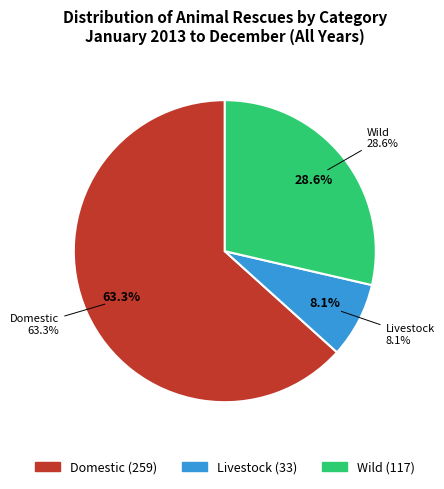

To the nearest percent, what is the combined percentage of Wild and Domestic?

92%